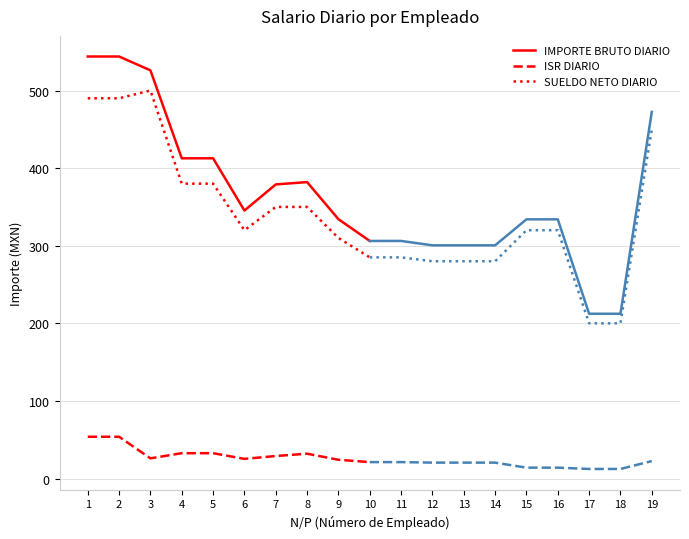

How many data points in IMPORTE BRUTO DIARIO are above 412?

5